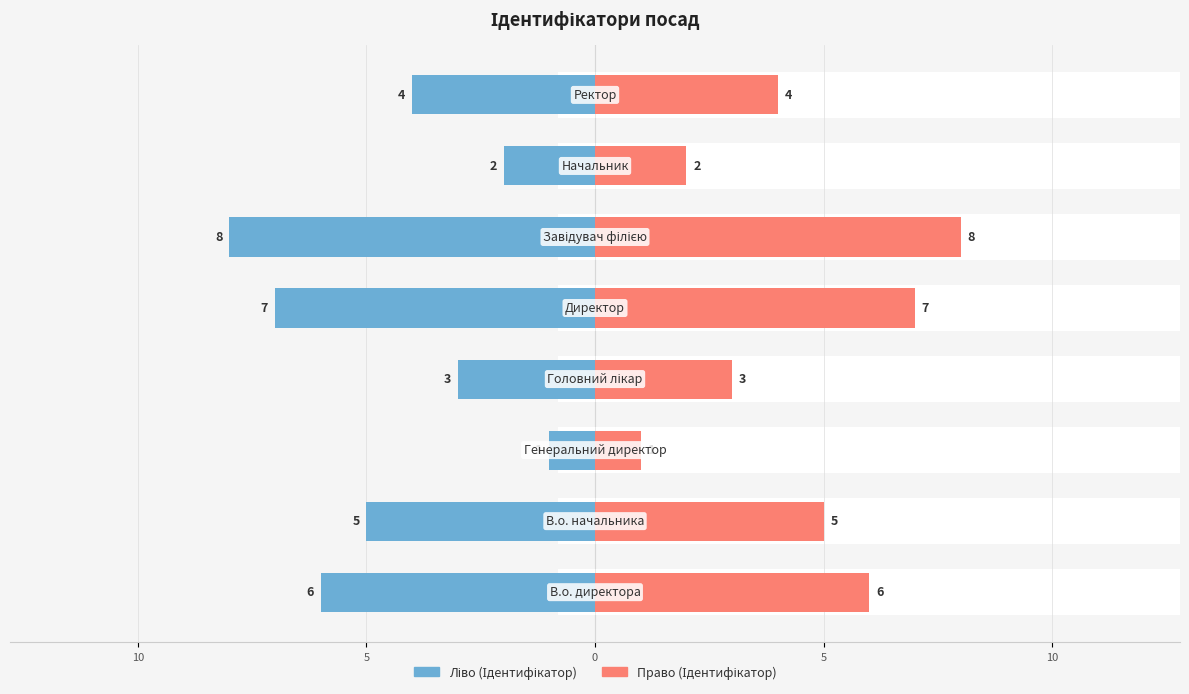

Which series has the largest total across all categories?

Ідентифікатор (право)